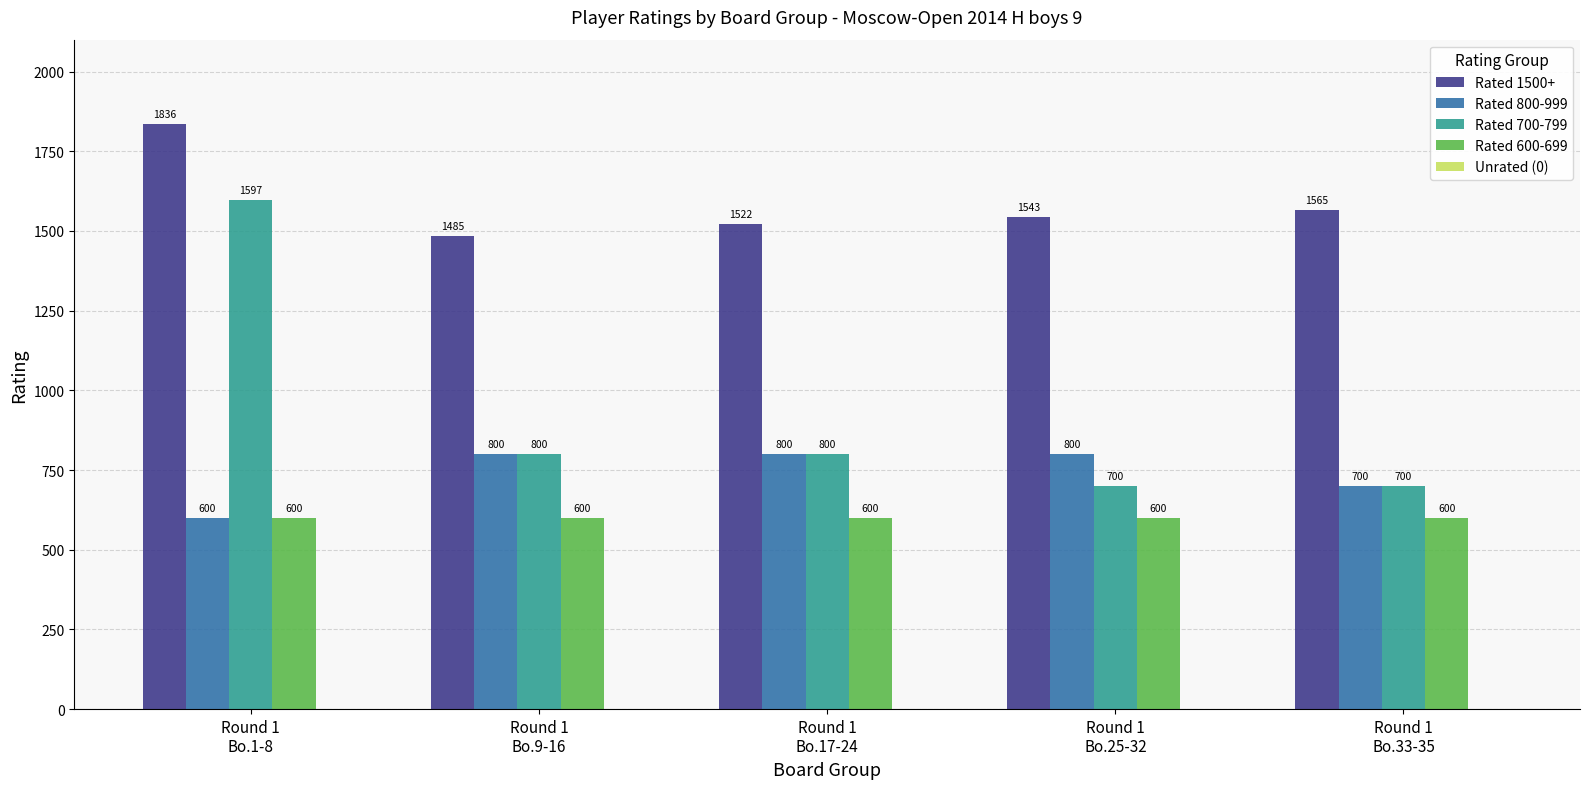

What is the maximum value shown in the chart?

1836